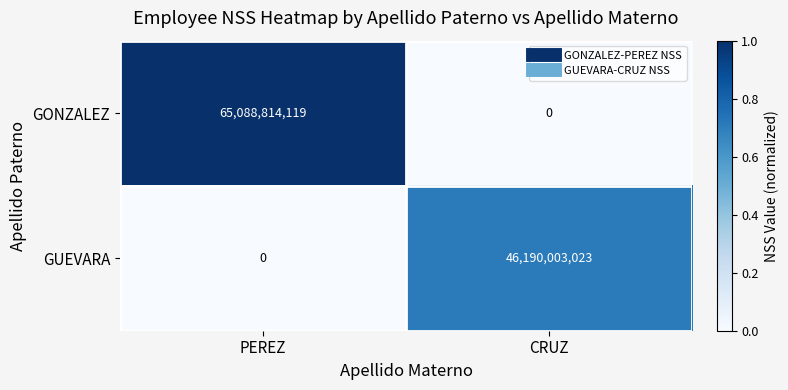

Which series has the largest total across all categories?

GONZALEZ